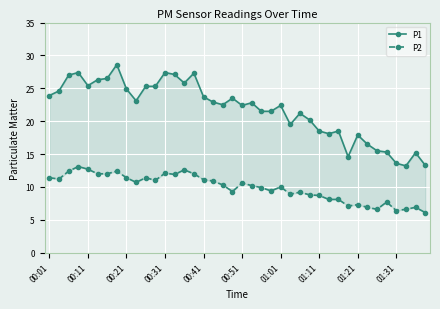

Is it true that P1 equals 22.8 at 21?

True